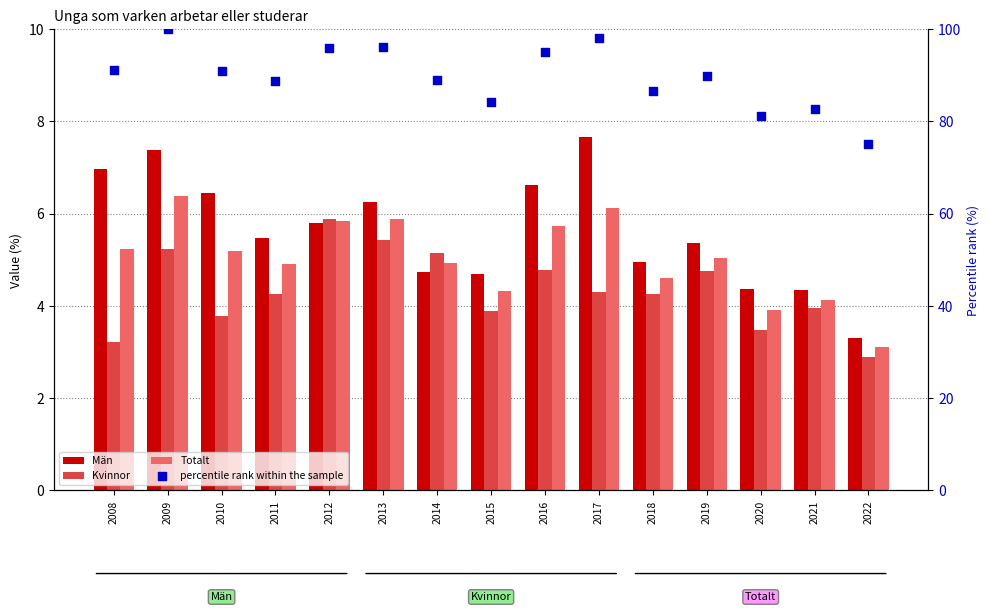

At how many categories does at least one series exceed 31?

15